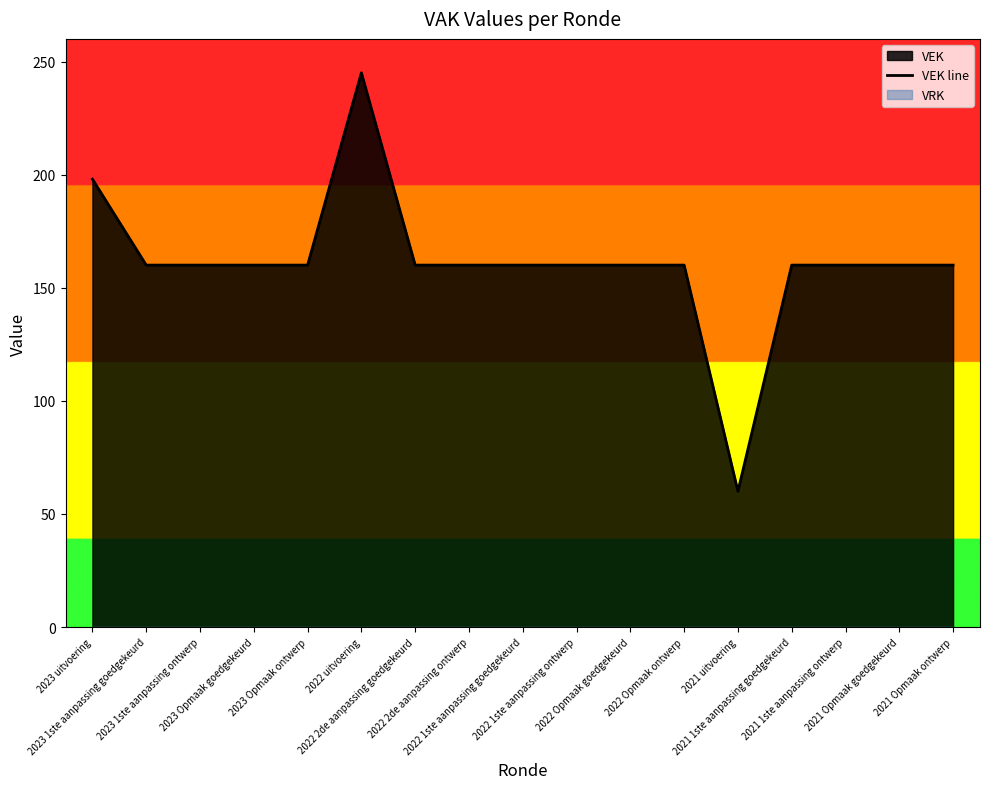

What is the value of the 10th point from the left?

160